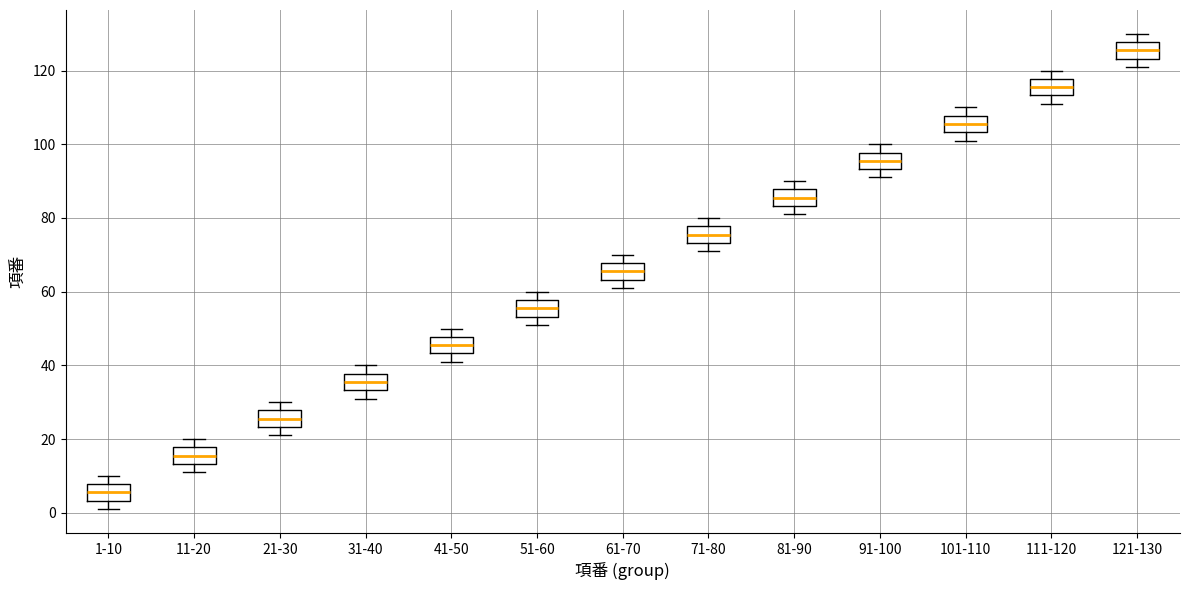

Reading left to right, read every box against the y-axis: the position of its median line, the range the box covers, and the ends of its whiskers. The values are not printed on the chart, so give them approximately, as read against the axis.

1-10: median 6, box 4 to 8, whiskers 2 to 10
11-20: median 16, box 14 to 18, whiskers 12 to 20
21-30: median 26, box 24 to 28, whiskers 22 to 30
31-40: median 36, box 34 to 38, whiskers 32 to 40
41-50: median 46, box 44 to 48, whiskers 42 to 50
51-60: median 56, box 54 to 58, whiskers 52 to 60
61-70: median 66, box 64 to 68, whiskers 62 to 70
71-80: median 76, box 74 to 78, whiskers 72 to 80
81-90: median 86, box 84 to 88, whiskers 82 to 90
91-100: median 96, box 94 to 98, whiskers 92 to 100
101-110: median 106, box 104 to 108, whiskers 102 to 110
111-120: median 116, box 114 to 118, whiskers 112 to 120
121-130: median 126, box 124 to 128, whiskers 122 to 130